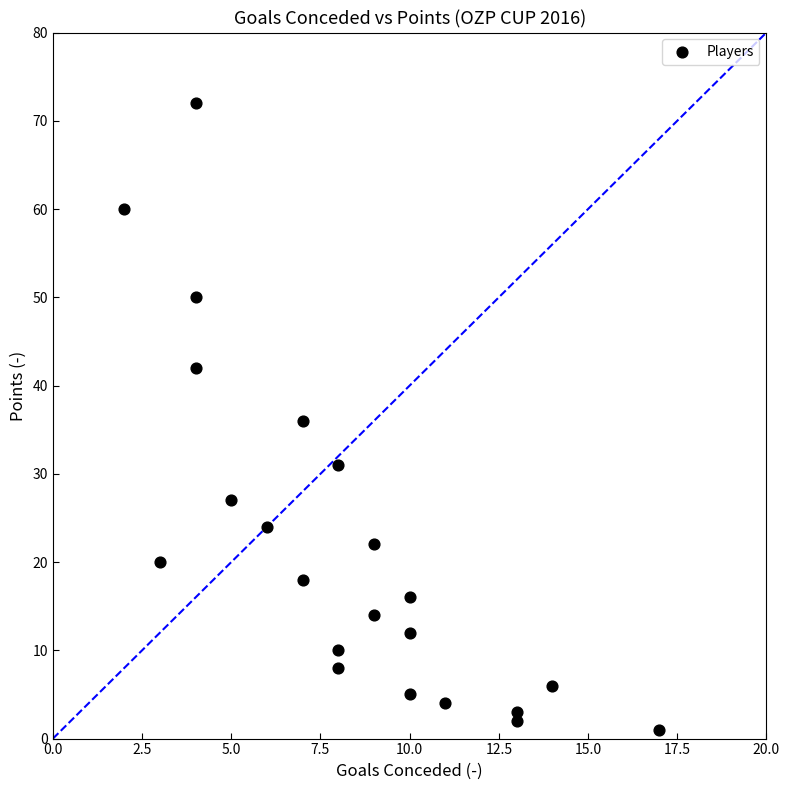

What is the range of Y values (max minus min)?

71